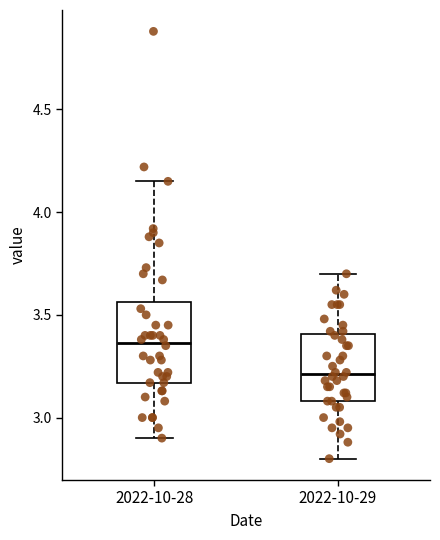

Reading left to right, read every box against the y-axis: the position of its median line, the range the box covers, and the ends of its whiskers. The values are not printed on the chart, so give them approximately, as read against the axis.

2022-10-28: median 3.35, box 3.15 to 3.55, whiskers 2.90 to 4.15
2022-10-29: median 3.20, box 3.10 to 3.40, whiskers 2.80 to 3.70